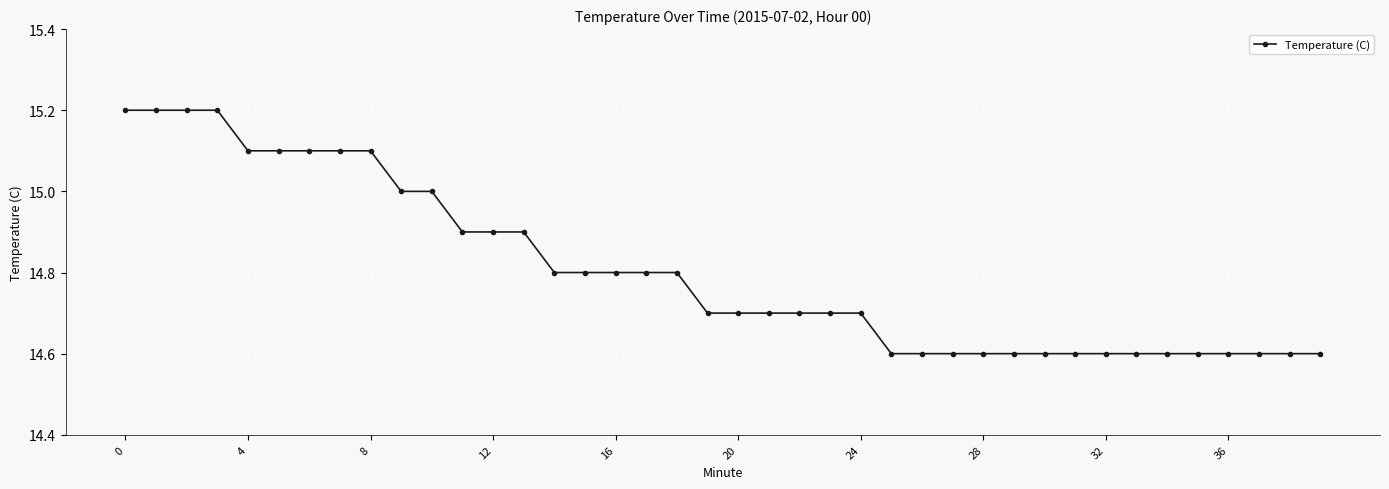

What is the smallest value displayed?

14.6